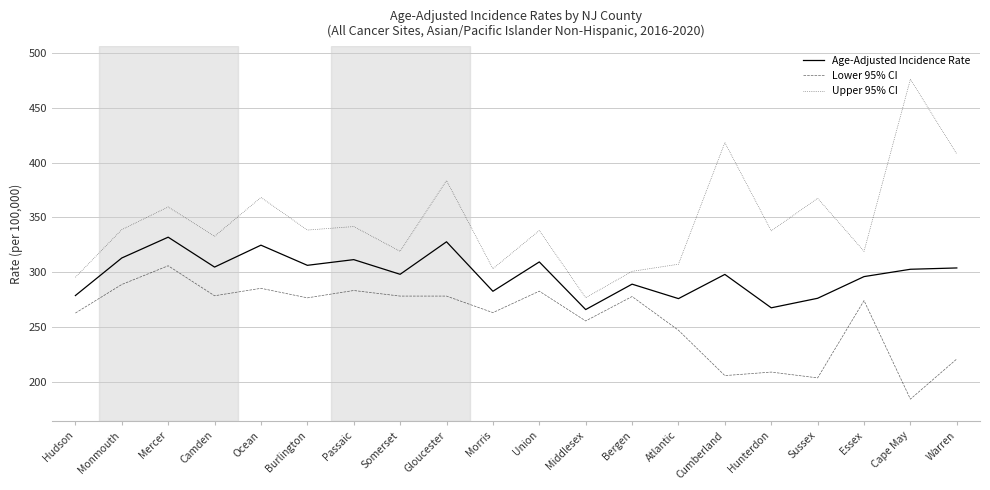

Which category has the lowest value in the Upper 95% CI series?

Middlesex